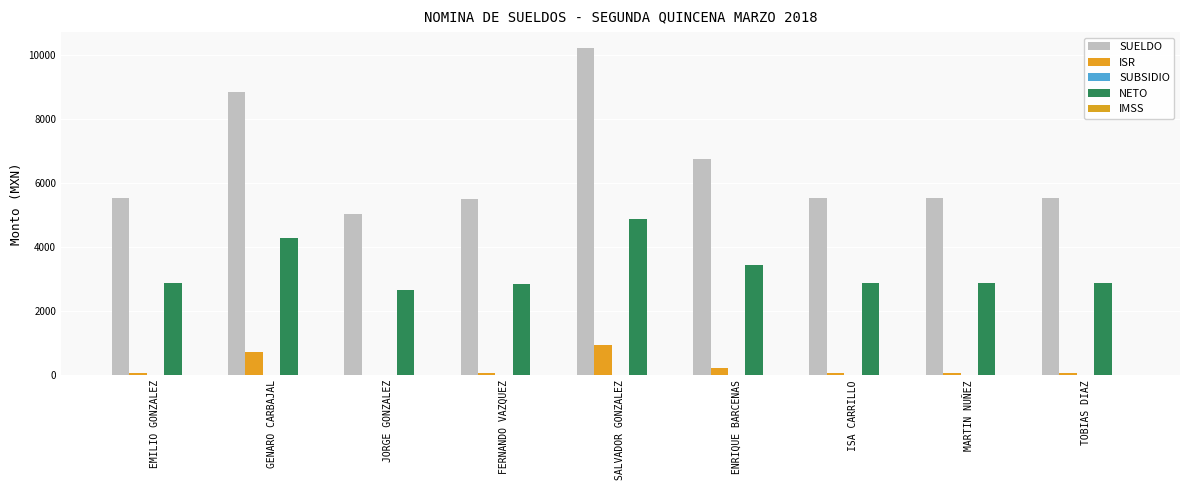

Count the number of categories in the chart.

9